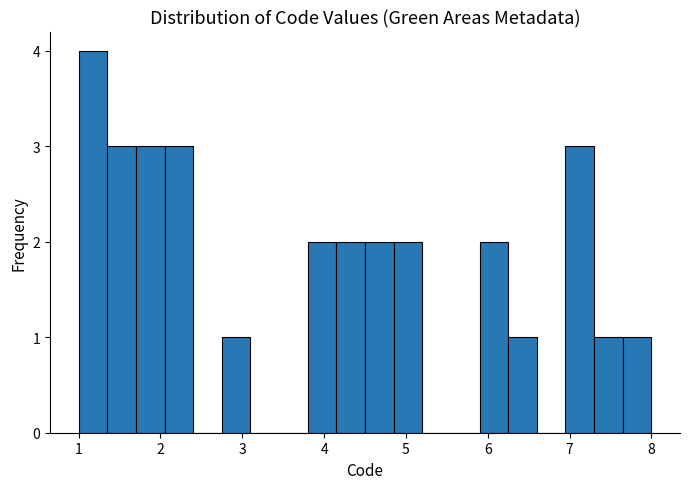

Around what value on the x-axis is the tallest bar? Give the approximate position of its centre, as read against the axis.

1.2